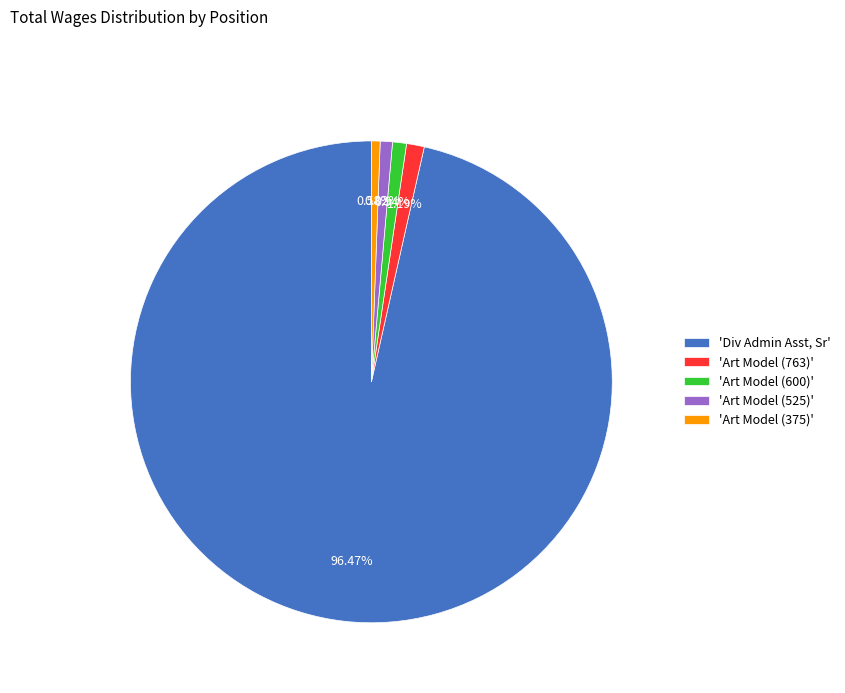

Which slice represents more than half of the pie?

'Div Admin Asst, Sr'